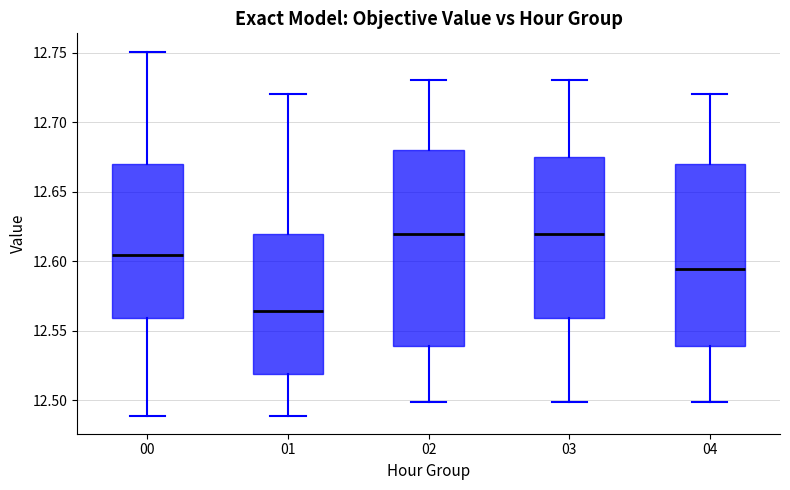

Reading left to right, read every box against the y-axis: the position of its median line, the range the box covers, and the ends of its whiskers. The values are not printed on the chart, so give them approximately, as read against the axis.

00: median 12.605, box 12.560 to 12.670, whiskers 12.490 to 12.750
01: median 12.565, box 12.520 to 12.620, whiskers 12.490 to 12.720
02: median 12.620, box 12.540 to 12.680, whiskers 12.500 to 12.730
03: median 12.620, box 12.560 to 12.675, whiskers 12.500 to 12.730
04: median 12.595, box 12.540 to 12.670, whiskers 12.500 to 12.720